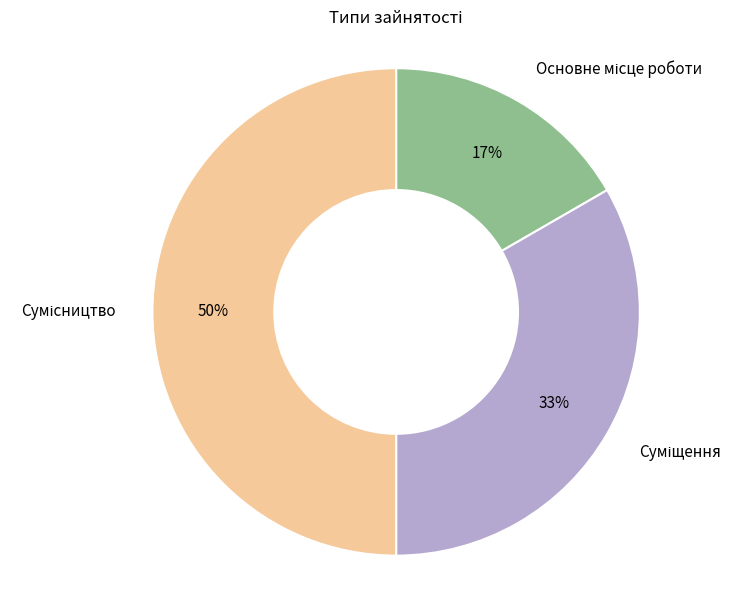

To the nearest percent, what is the difference between the largest and smallest slice percentages?

33%